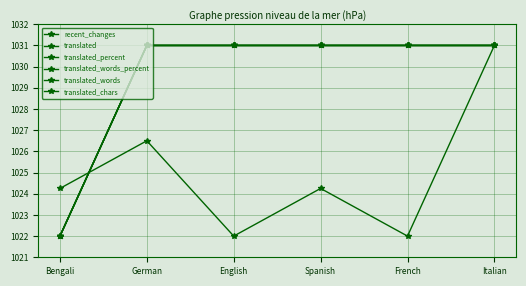

Does the chart have visible grid lines?

Yes